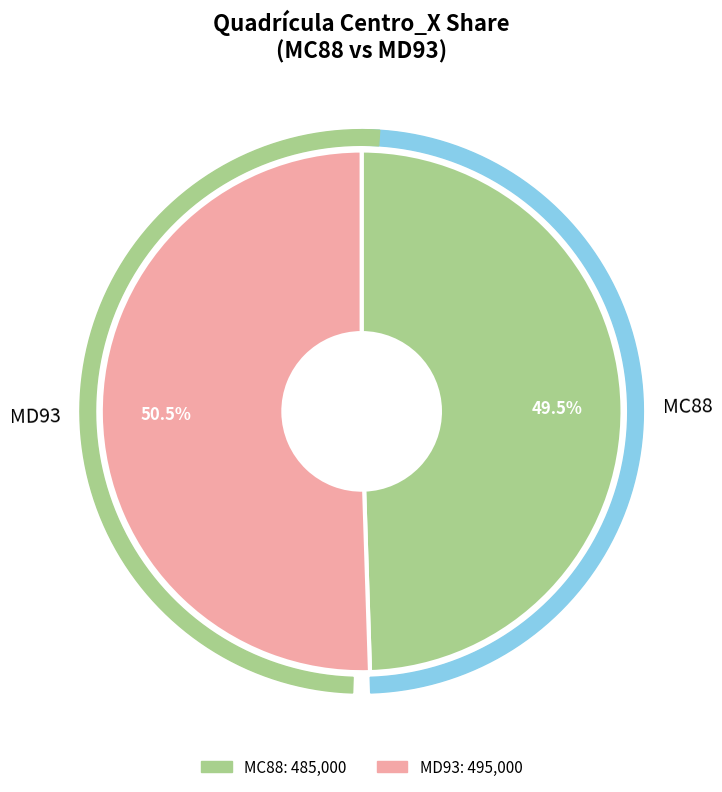

Does any single category account for the majority?

Yes